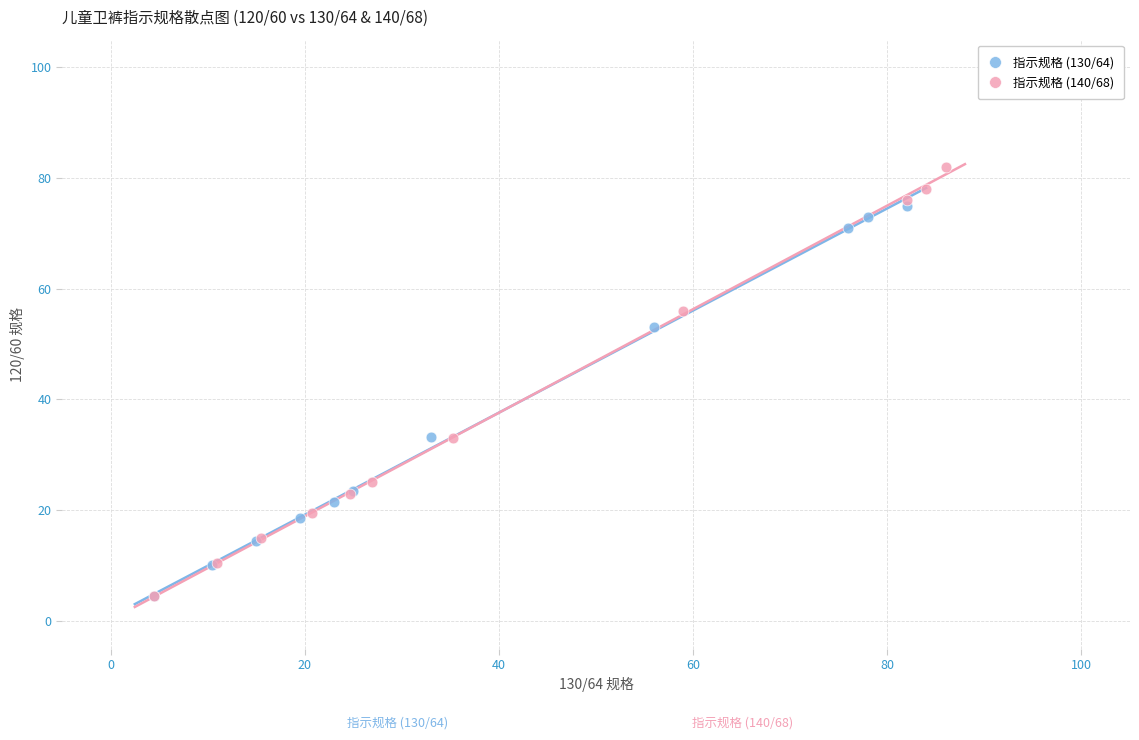

Which series has the widest spread of Y values?

指示规格 (140/68)